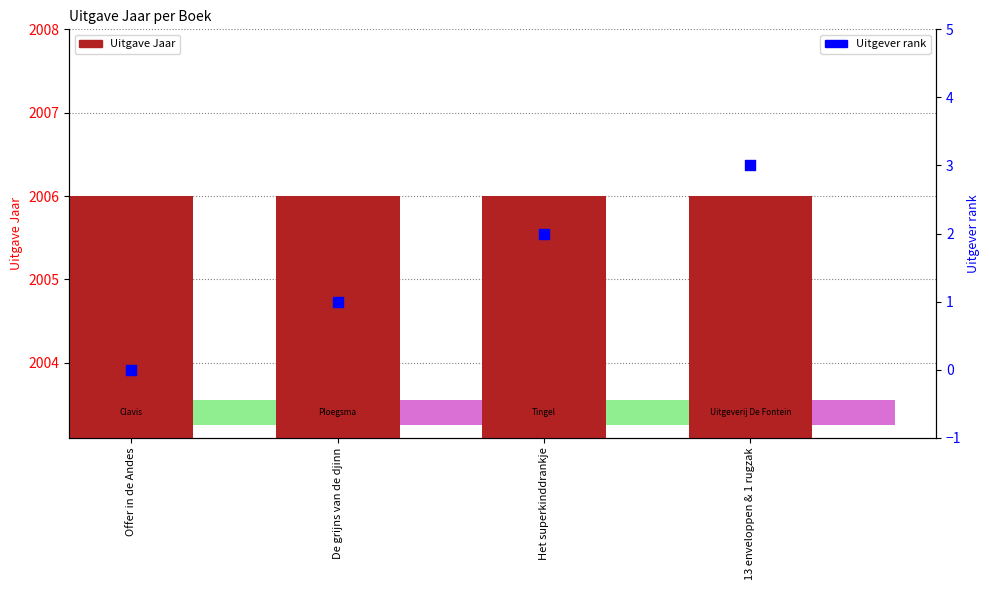

Which series has the largest total across all categories?

Uitgave Jaar